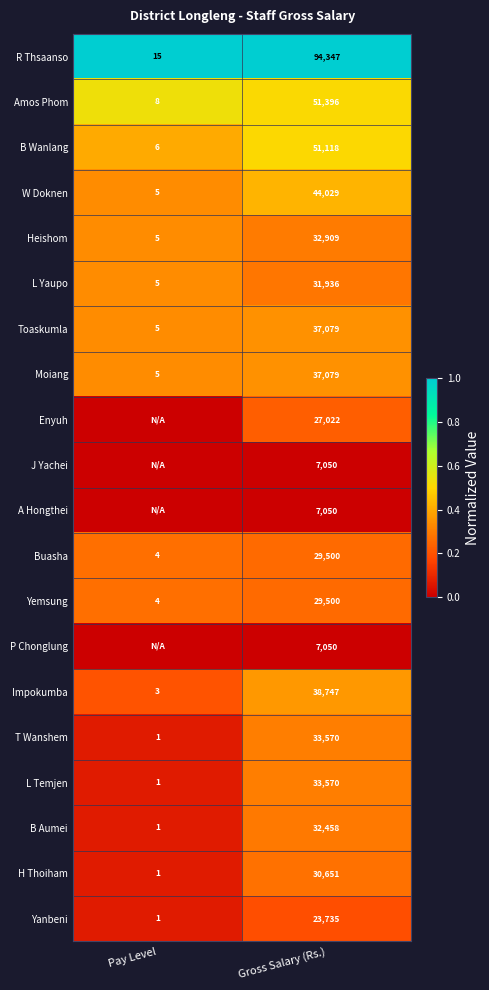

The value of Heishom at Gross Salary (Rs.) is 0.5. True or false?

False